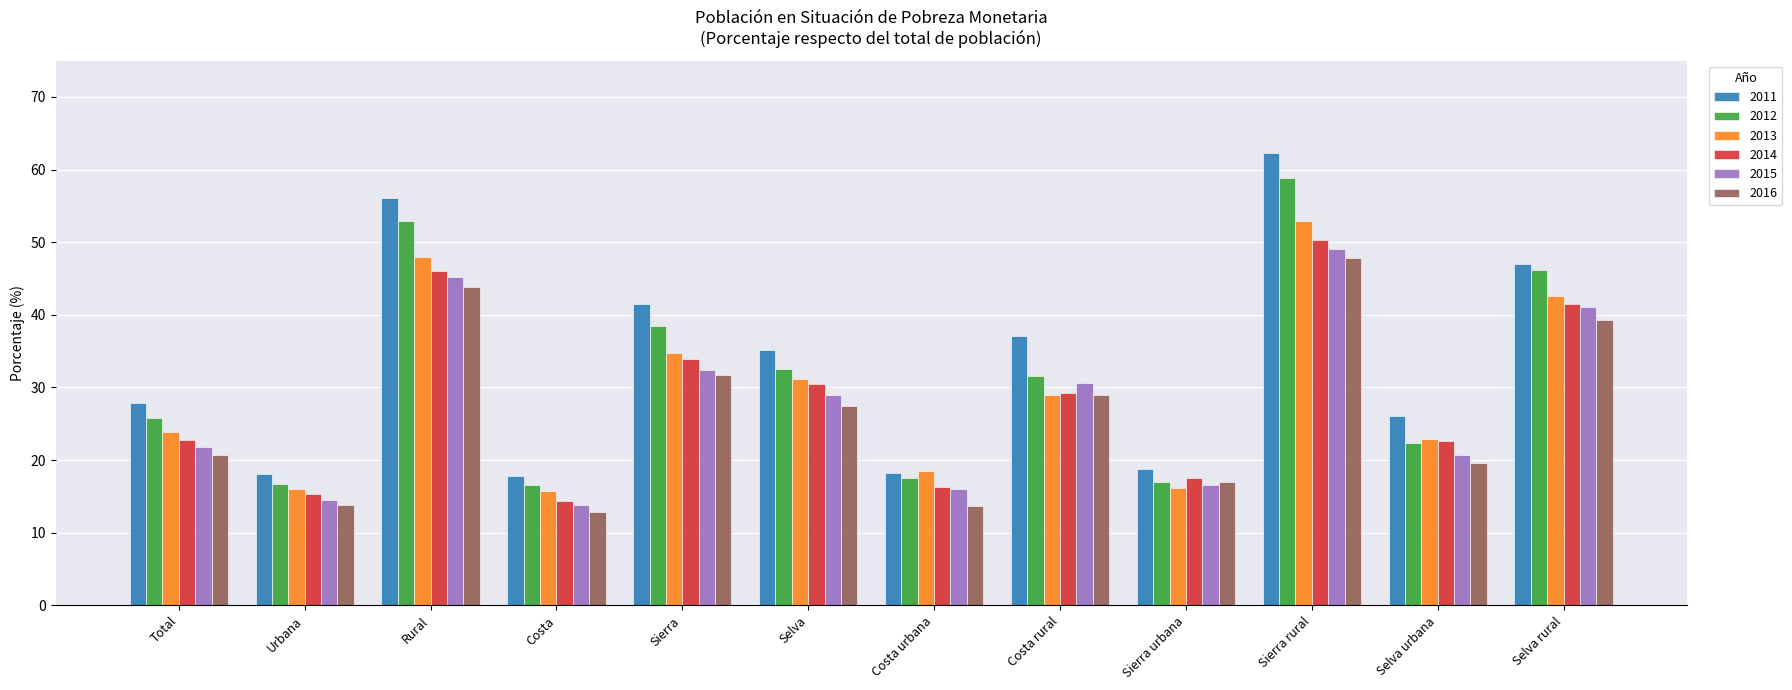

At which category does the chart reach its peak across all series?

Sierra rural